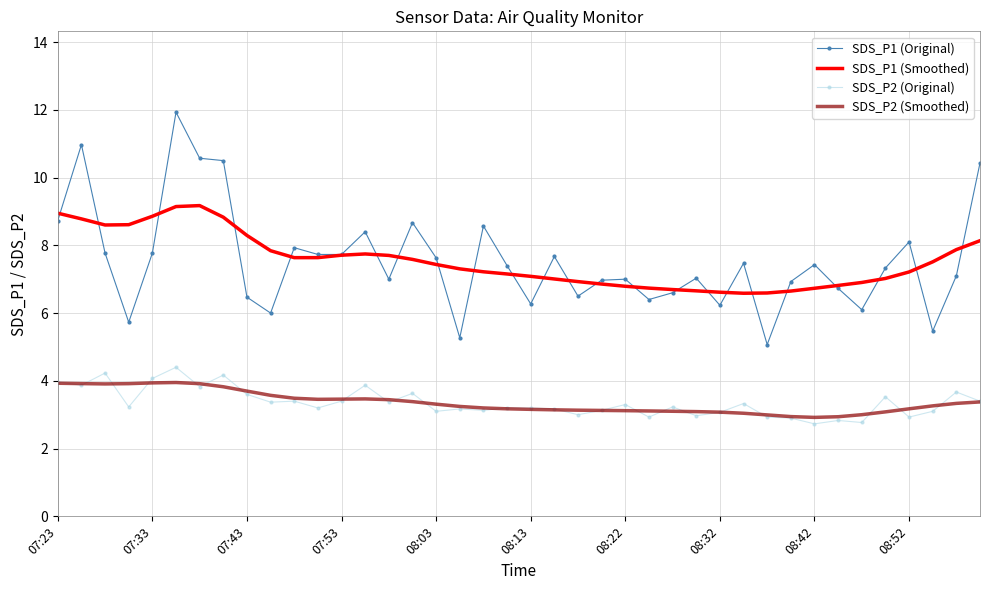

Rank the series by their maximum value, from highest to lowest.

SDS_P1 (Original), SDS_P1 (Smoothed), SDS_P2 (Original), SDS_P2 (Smoothed)